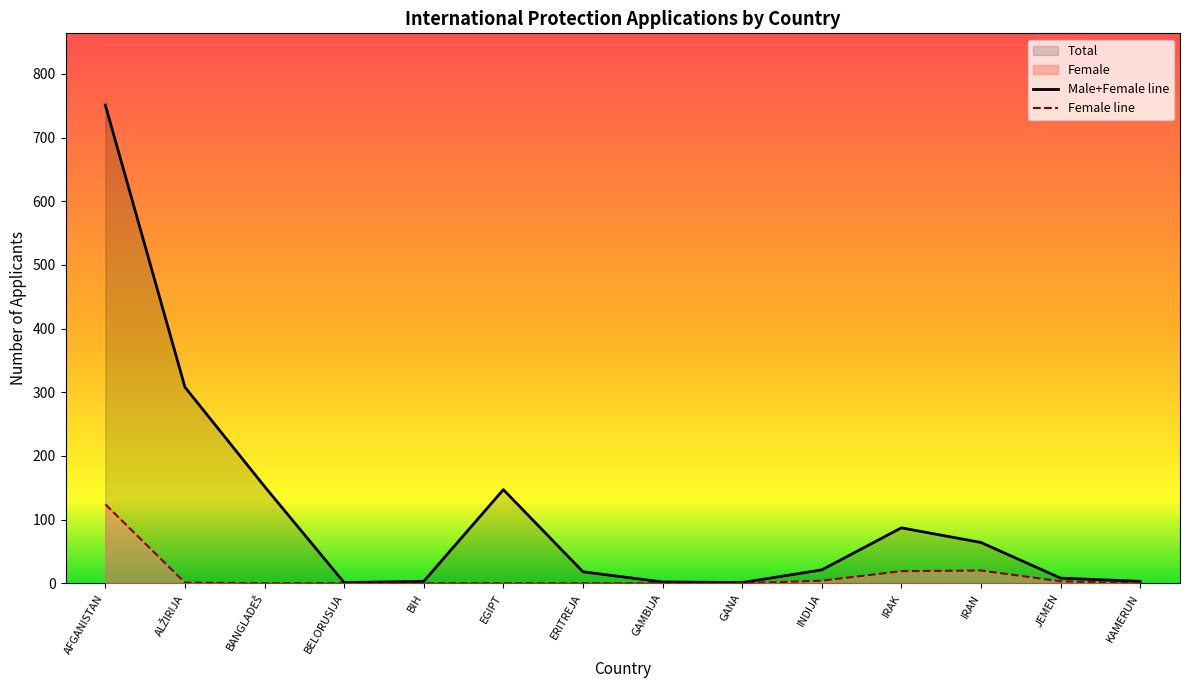

True or false: Male+Female line and Female line intersect in this chart.

False